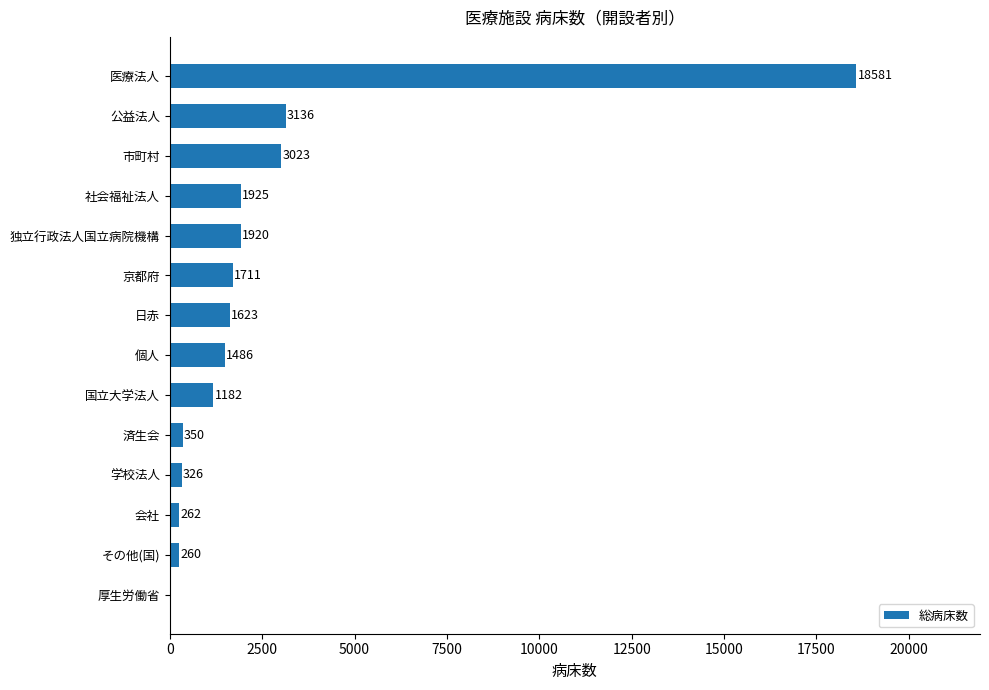

How many data points does each series have?

14